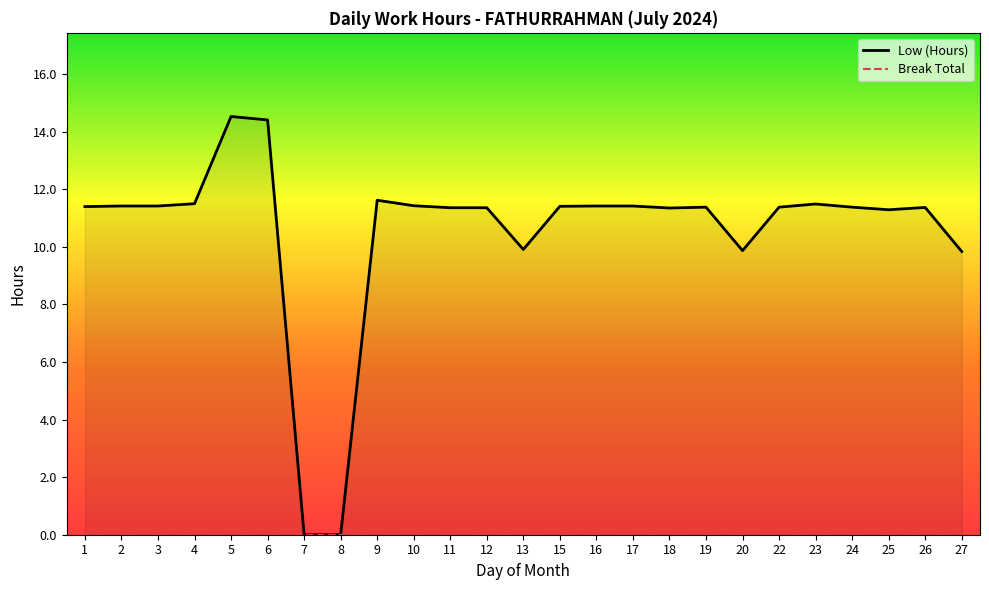

Count the number of values greater than 11.

20